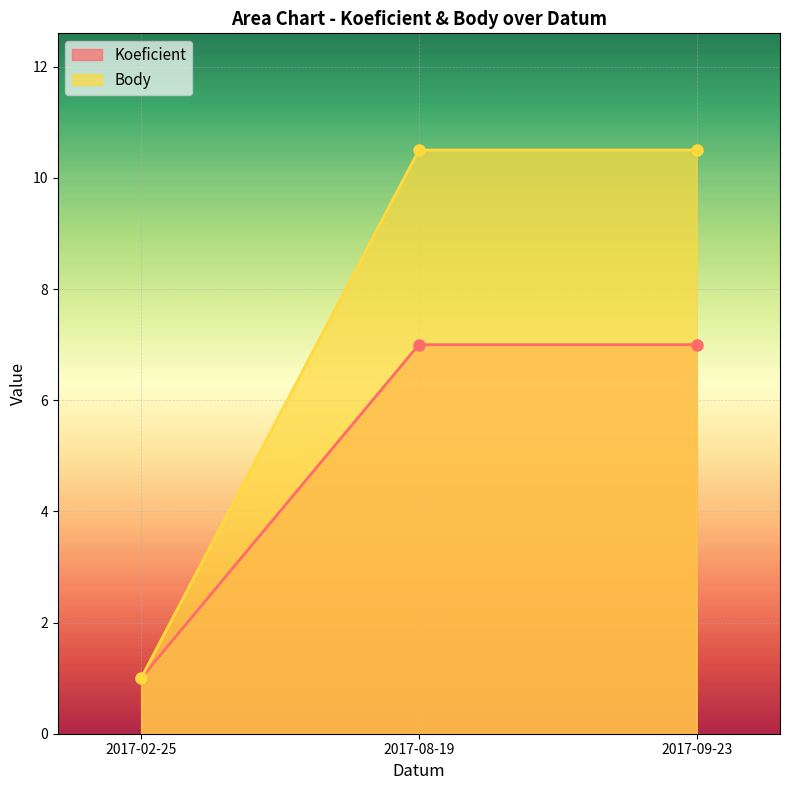

What are all the series names shown in the legend?

Koeficient, Body